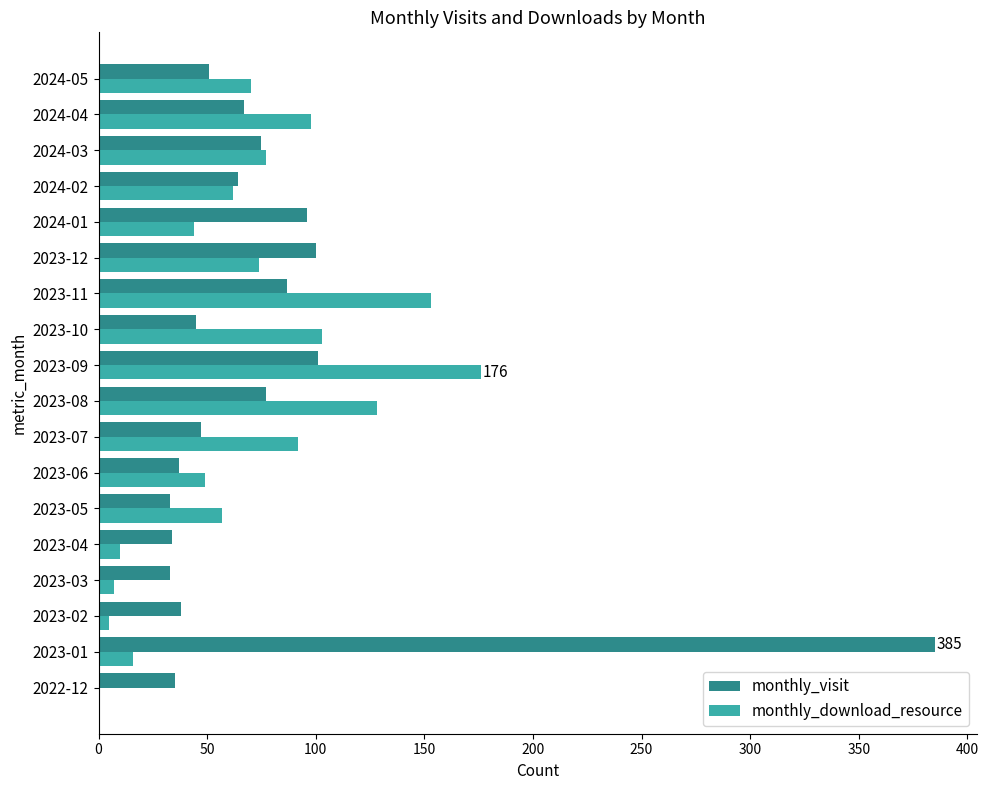

Between 2023-06 and 2023-08, which series saw the biggest shift?

monthly_download_resource